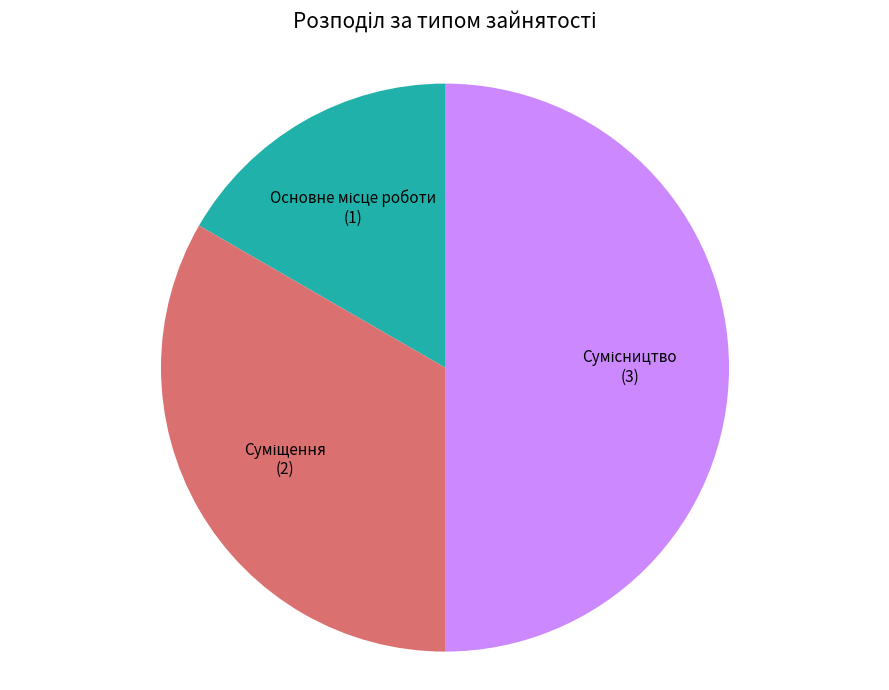

To the nearest percent, what percentage of the pie is Основне місце роботи?

17%